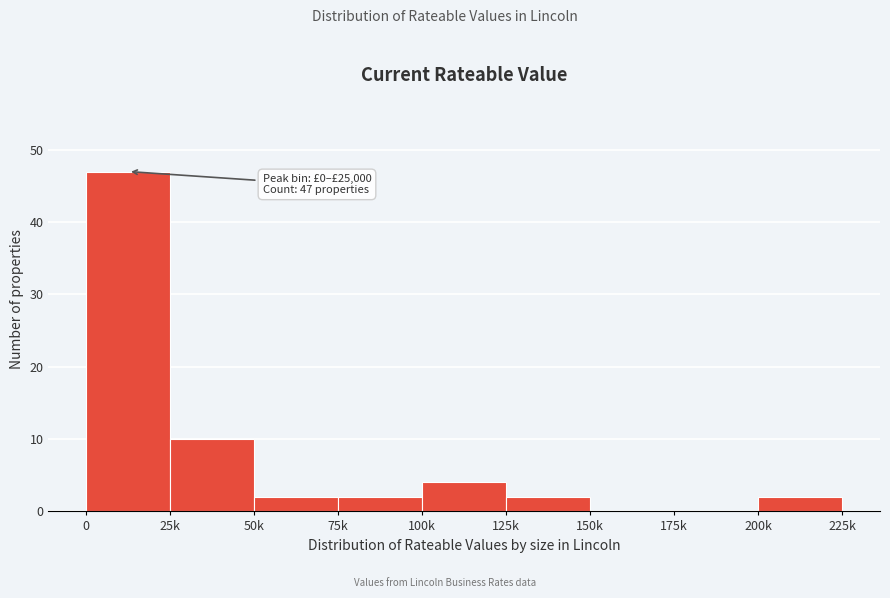

Reading right to left, extract all data points from this chart.

200k=2	175k=0	150k=0	125k=2	100k=4	75k=2	50k=2	25k=10	0=47